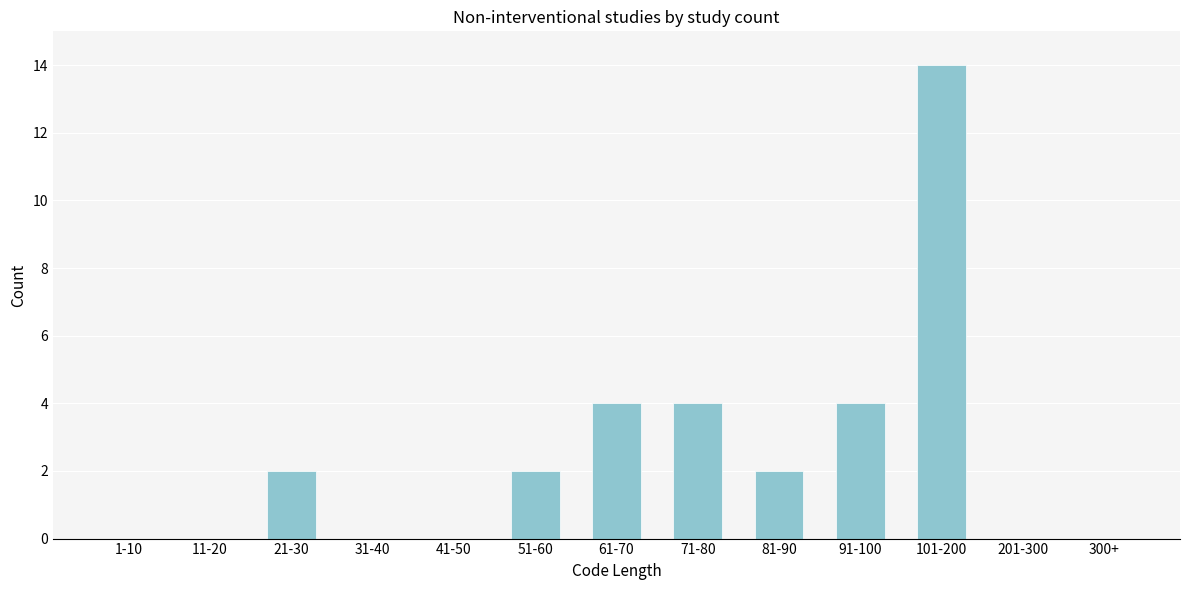

Reading left to right, transcribe all the data shown in this chart.

1-10=0	11-20=0	21-30=2	31-40=0	41-50=0	51-60=2	61-70=4	71-80=4	81-90=2	91-100=4	101-200=14	201-300=0	300+=0